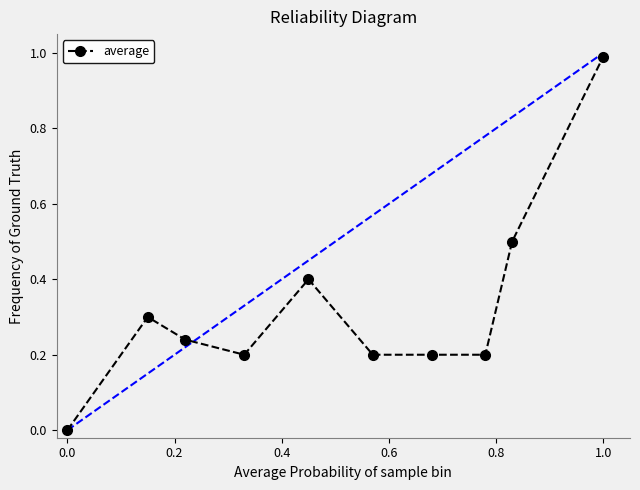

What is the difference between the second highest and minimum values?

0.5